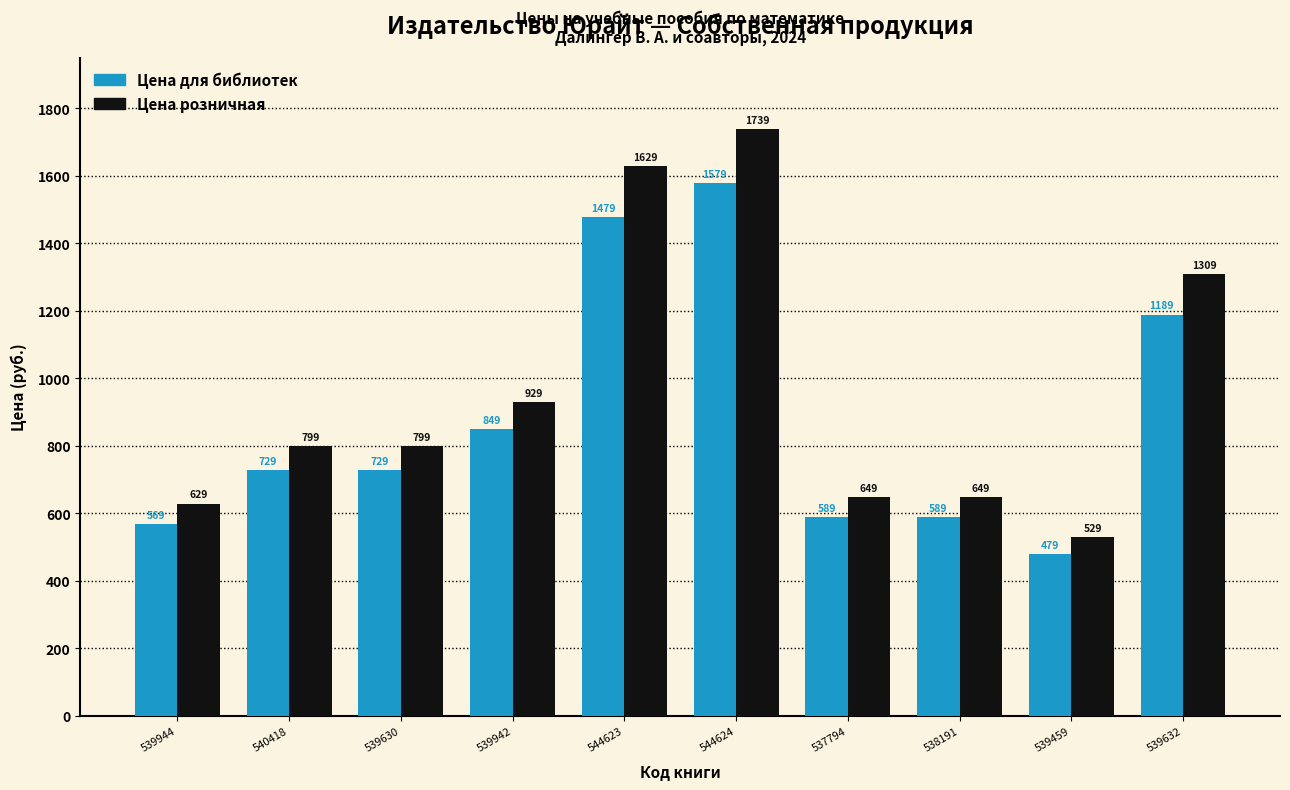

Where is Цена для библиотек nearest to the value 1029?

539632